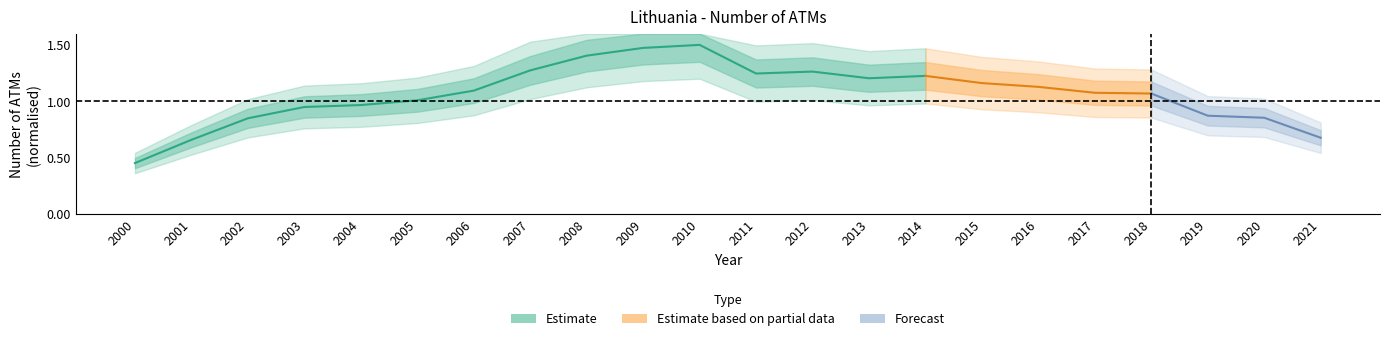

Is it true that the value at 2006 is 1.6?

False